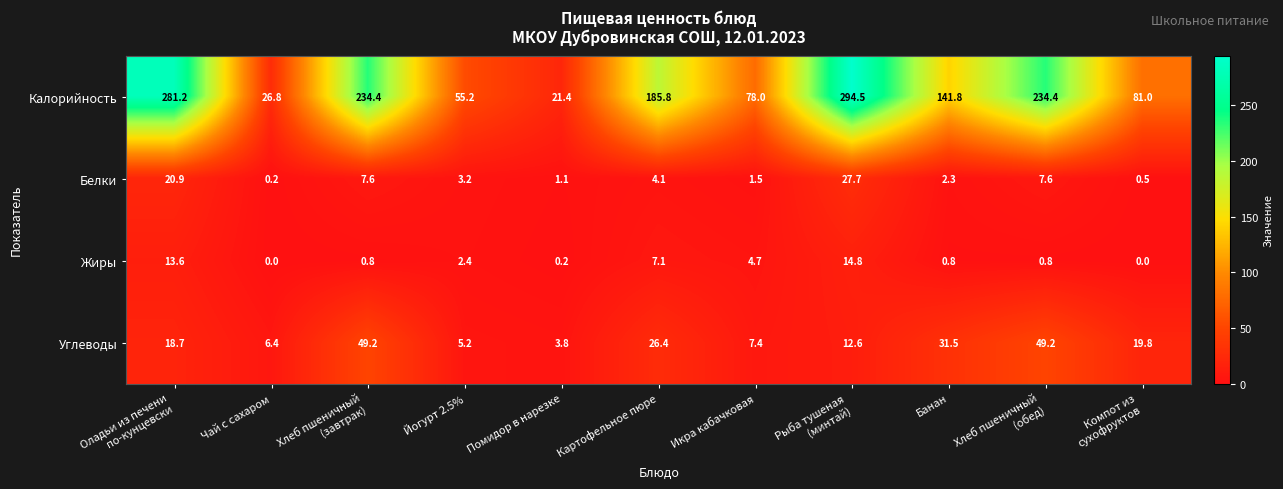

What is the difference between the highest and lowest values at Хлеб пшеничный
(завтрак)?

233.6